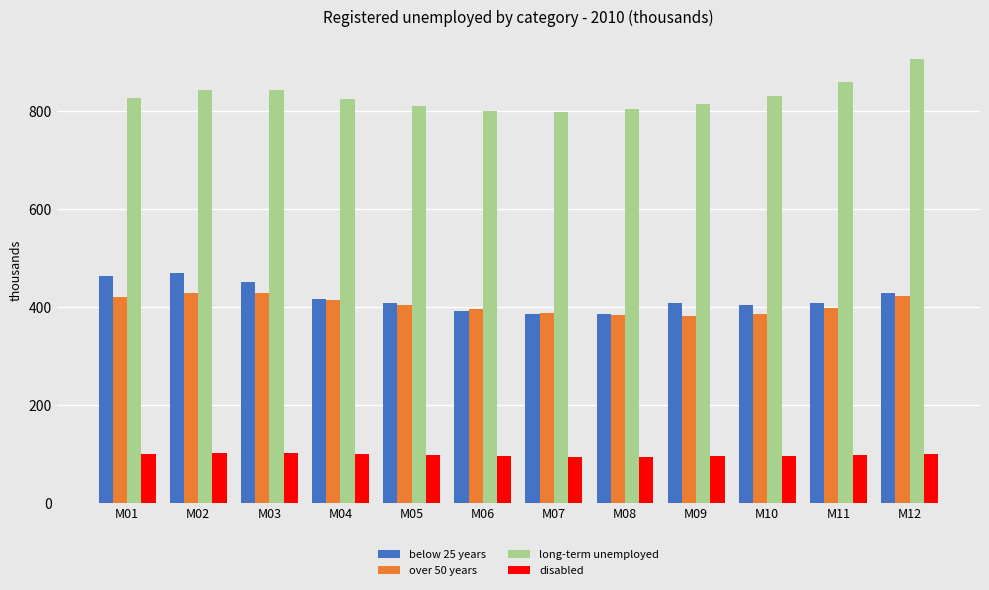

What is the minimum value shown in the chart?

94.1